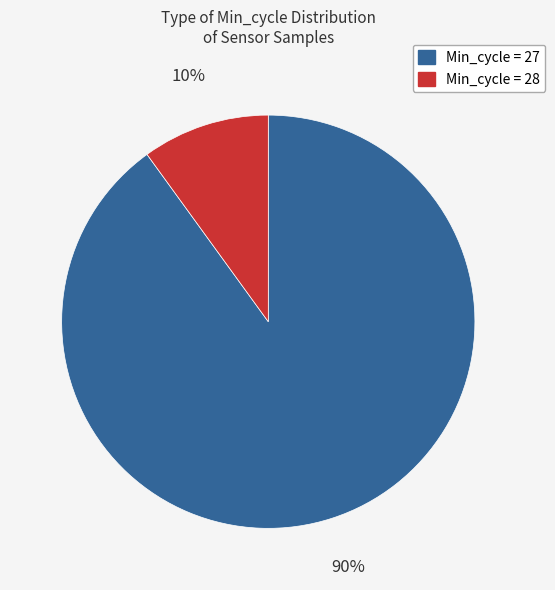

To the nearest percent, what is the difference between the largest and smallest slice percentages?

80%